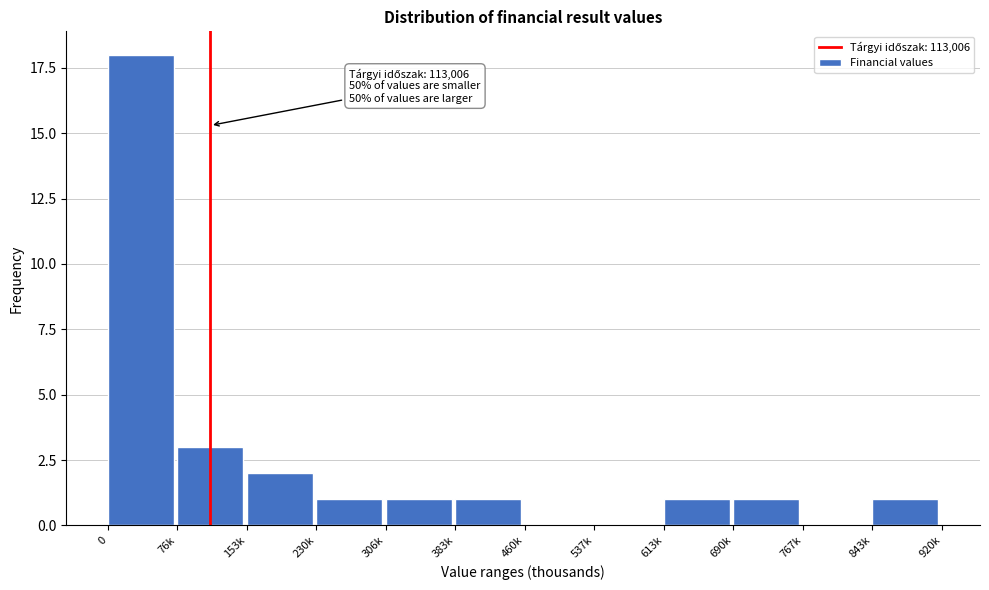

Reading right to left, extract all data points from this chart.

843k=1	767k=0	690k=1	613k=1	537k=0	460k=0	383k=1	306k=1	230k=1	153k=2	76k=3	0=18